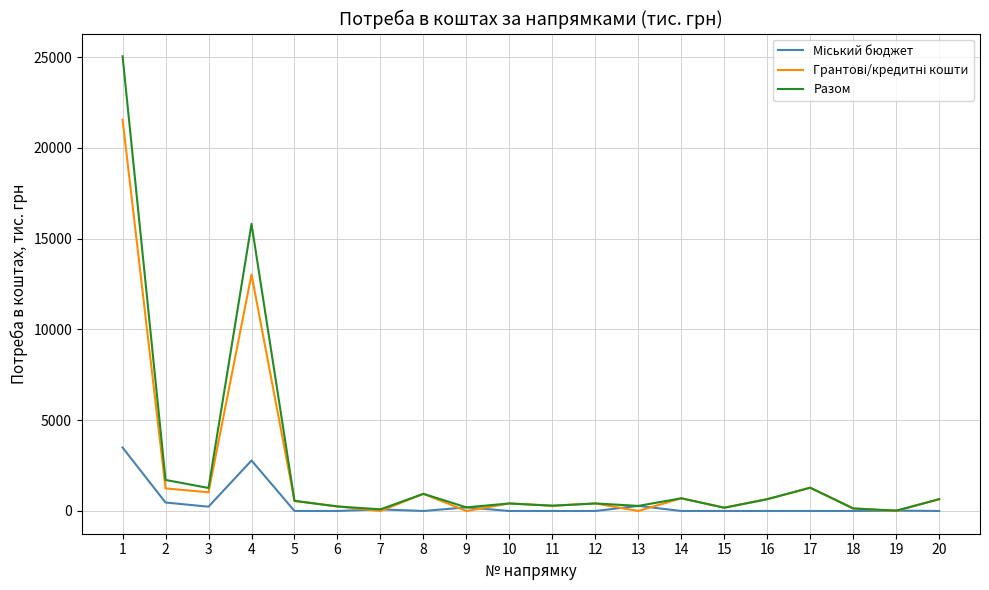

What is the maximum value shown in the chart?

25045.6